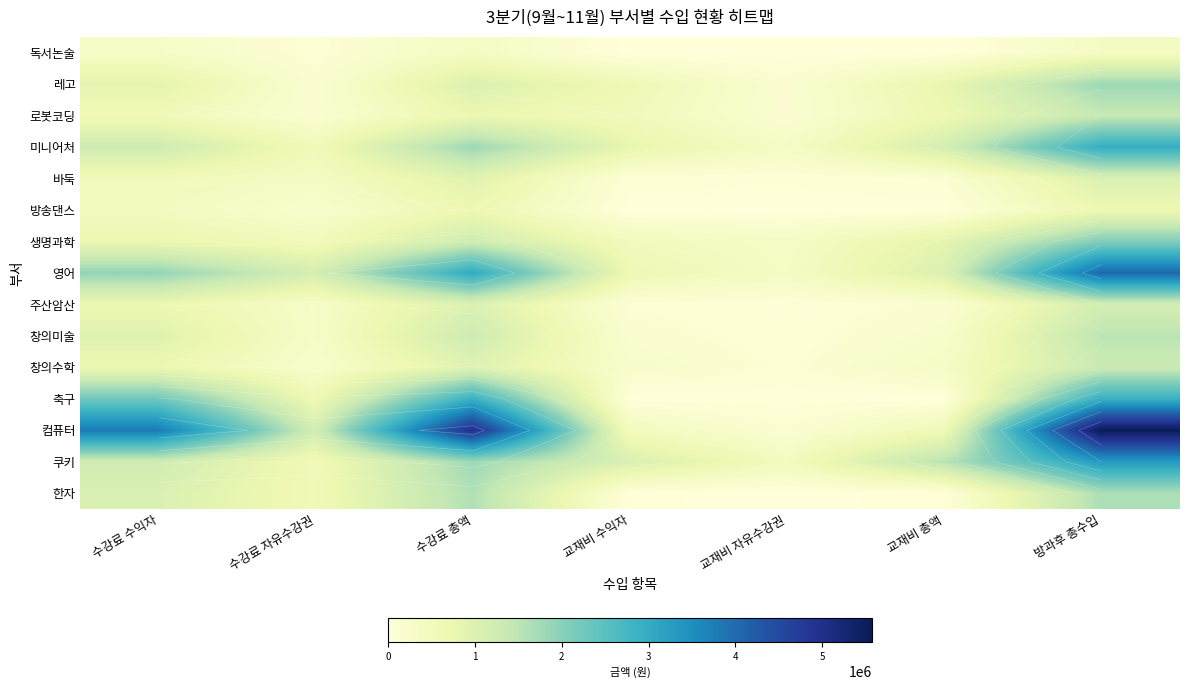

How many data points in 쿠키 are less than 1233750?

3